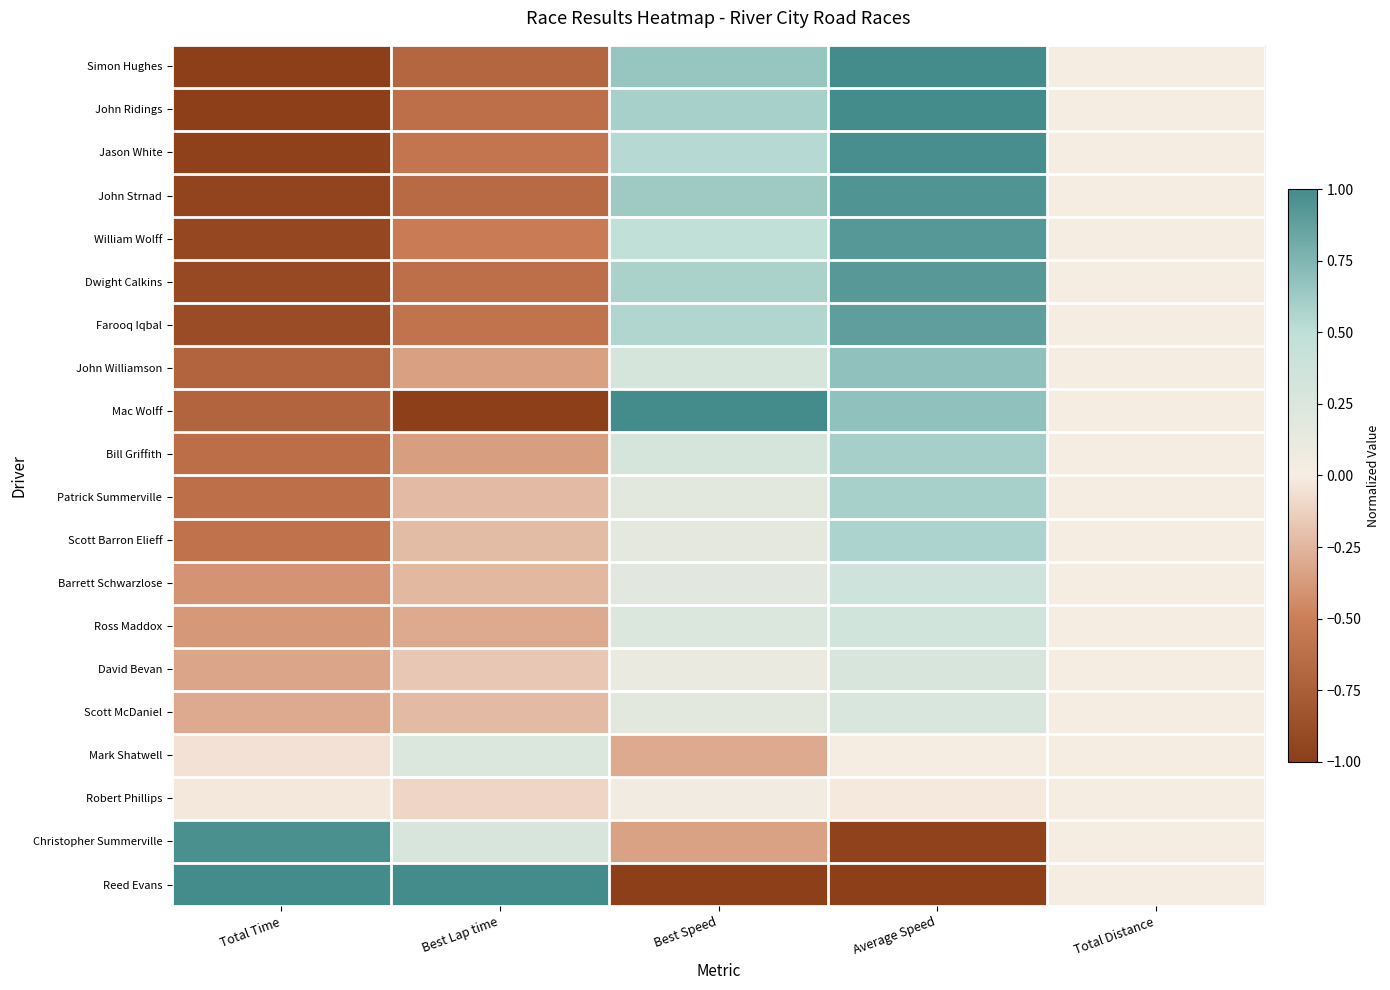

At how many categories does at least one series exceed 0?

4